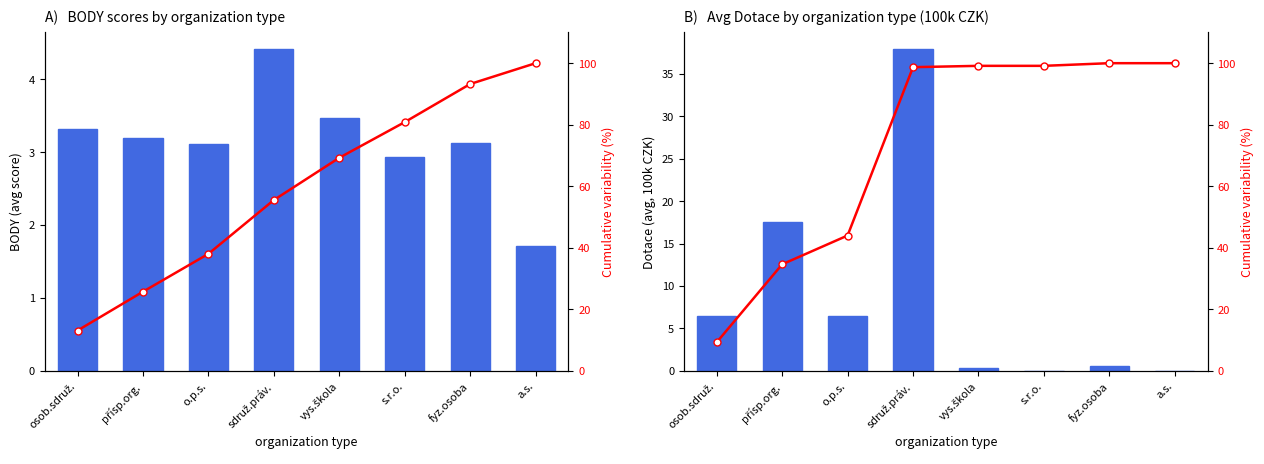

How many data points in Cumulative % are above 99?

4